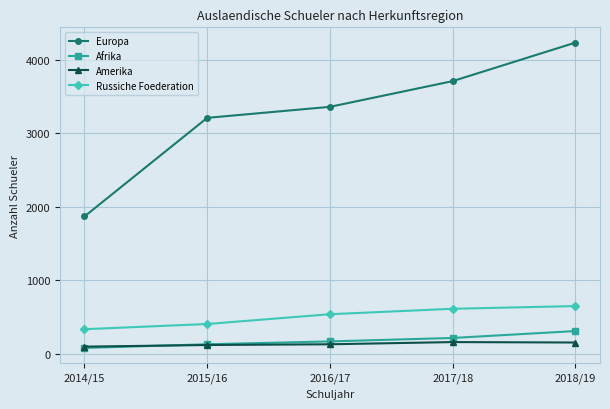

What is the label of the 2nd point from the left?

2015/16